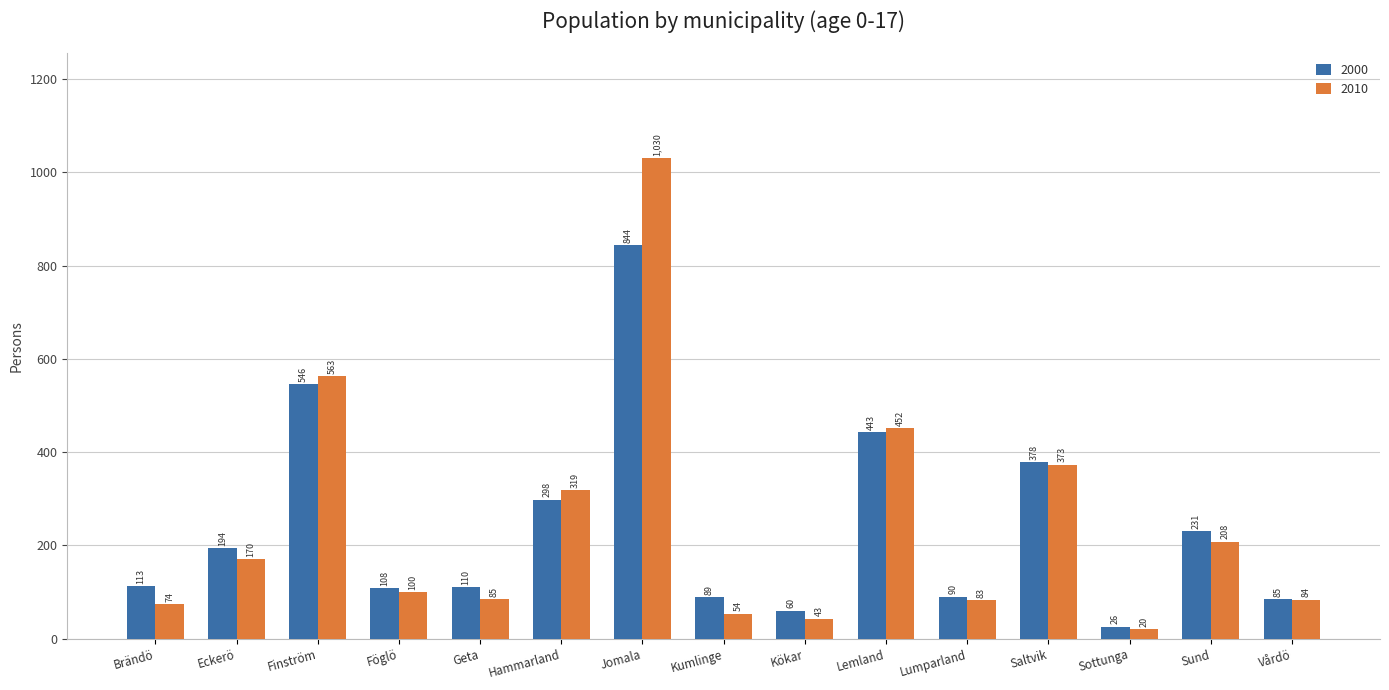

Between Saltvik and Sottunga, which series saw the biggest shift?

2010